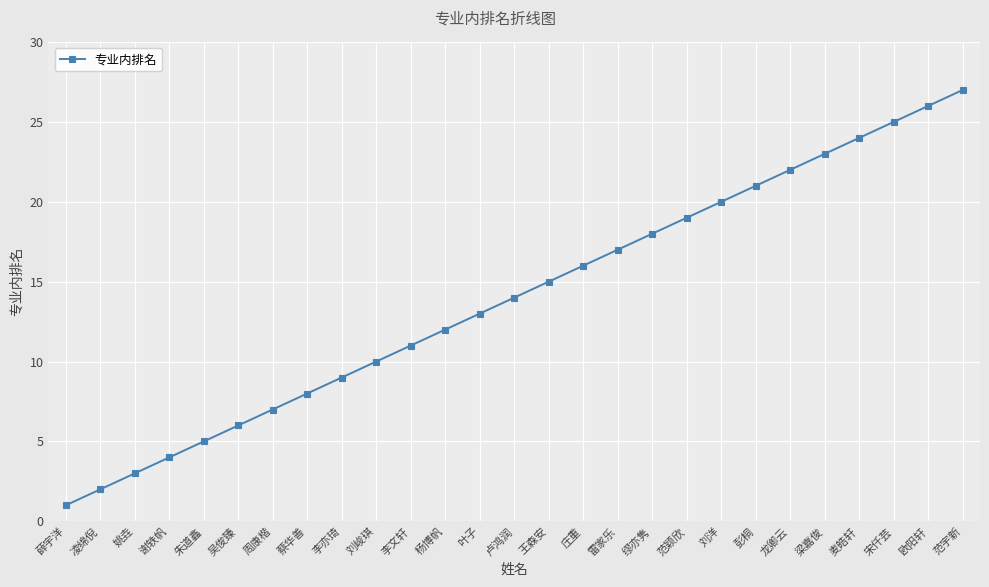

Count the number of data series in this chart.

1